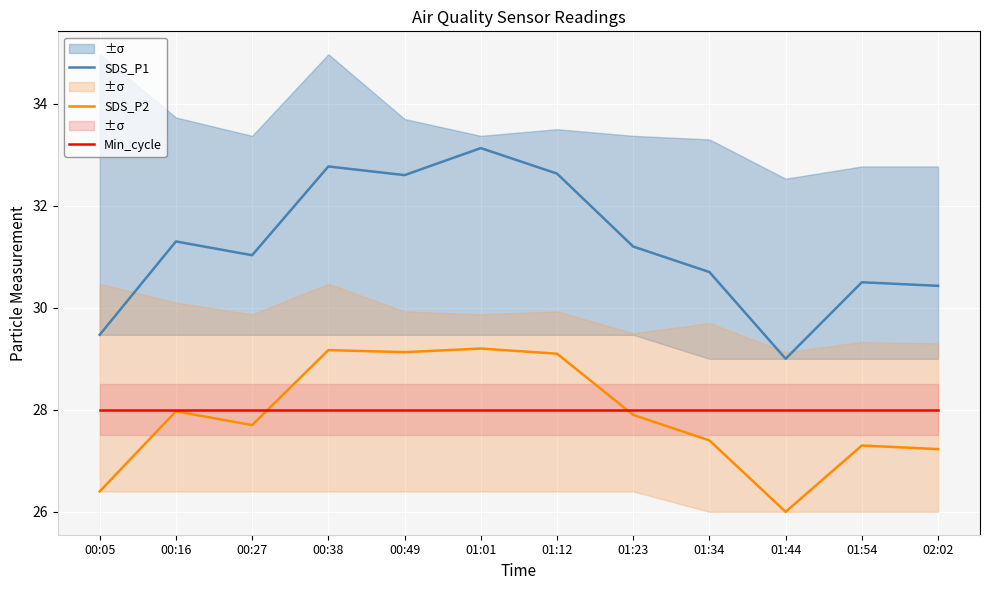

What are all the series names shown in the legend?

SDS_P1, SDS_P2, Min_cycle